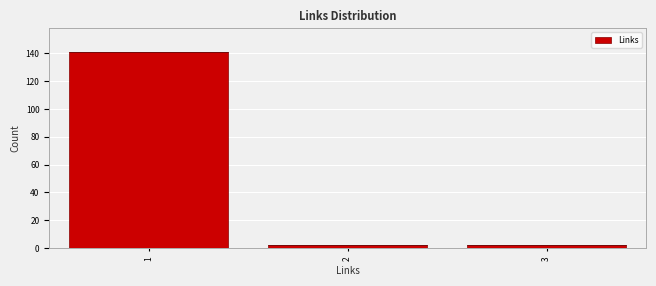

Reading left to right, list every bar in this chart as the range it spans on the x-axis followed by its height. The values are not printed on the chart, so give them approximately, as read against the axis.

0.5 to 1.5: 142
1.5 to 2.5: 2
2.5 to 3.5: 2